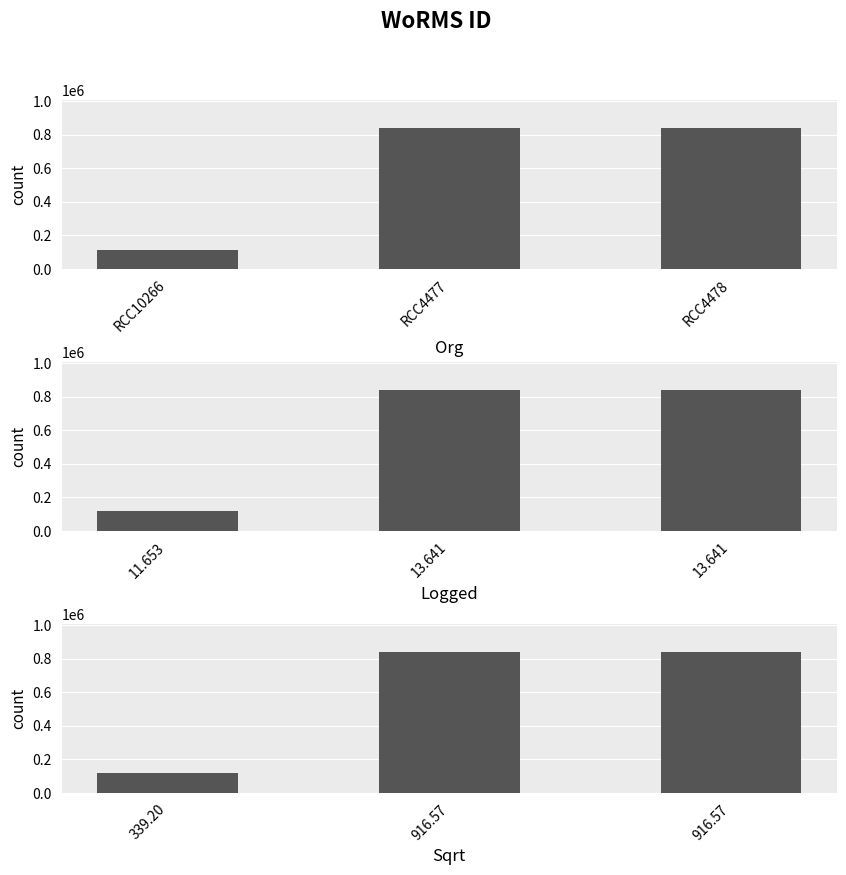

What position from the left is RCC10266?

1